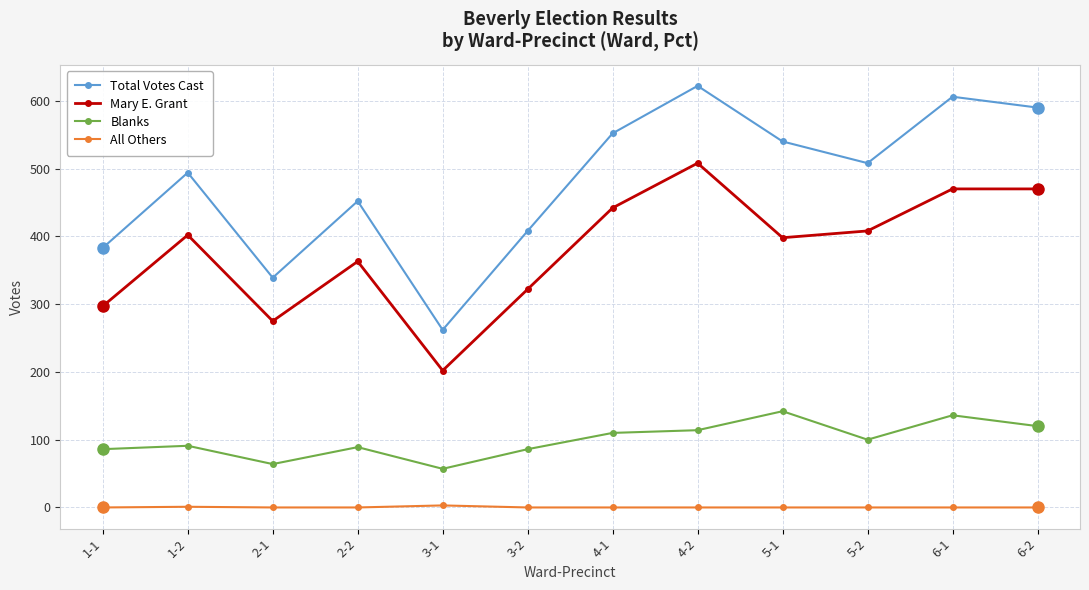

How many data points in Total Votes Cast are less than 508?

6